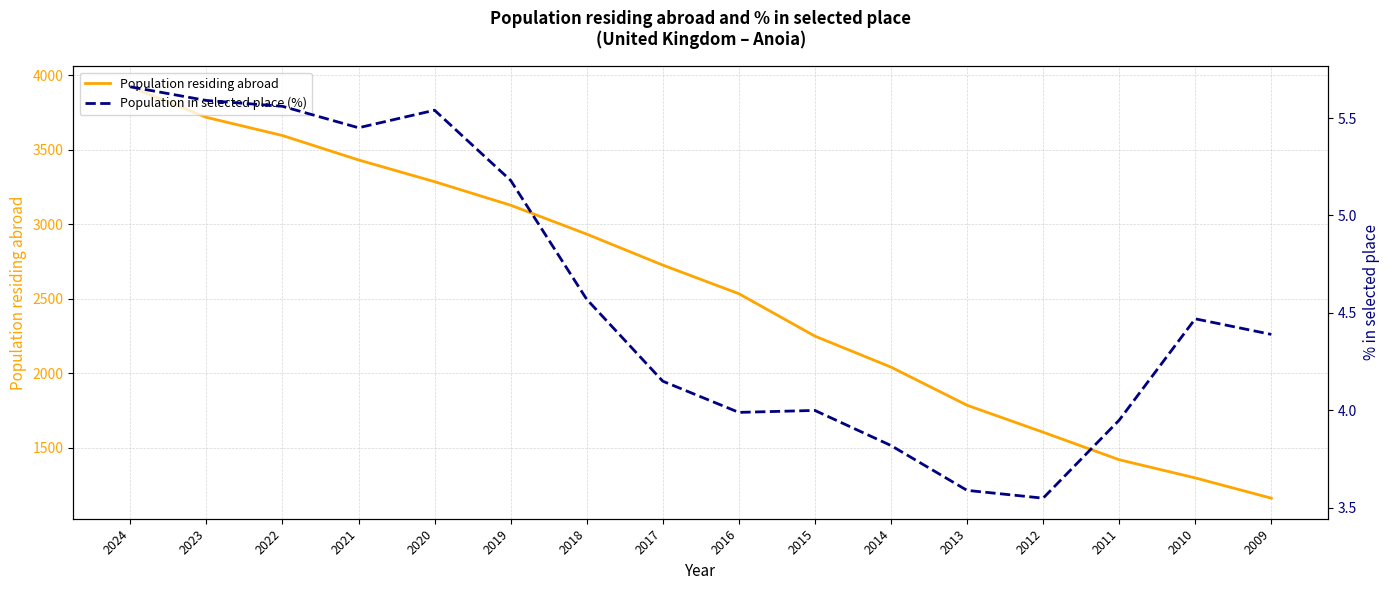

True or false: Population residing abroad and Population in selected place (%) cross at least once.

False